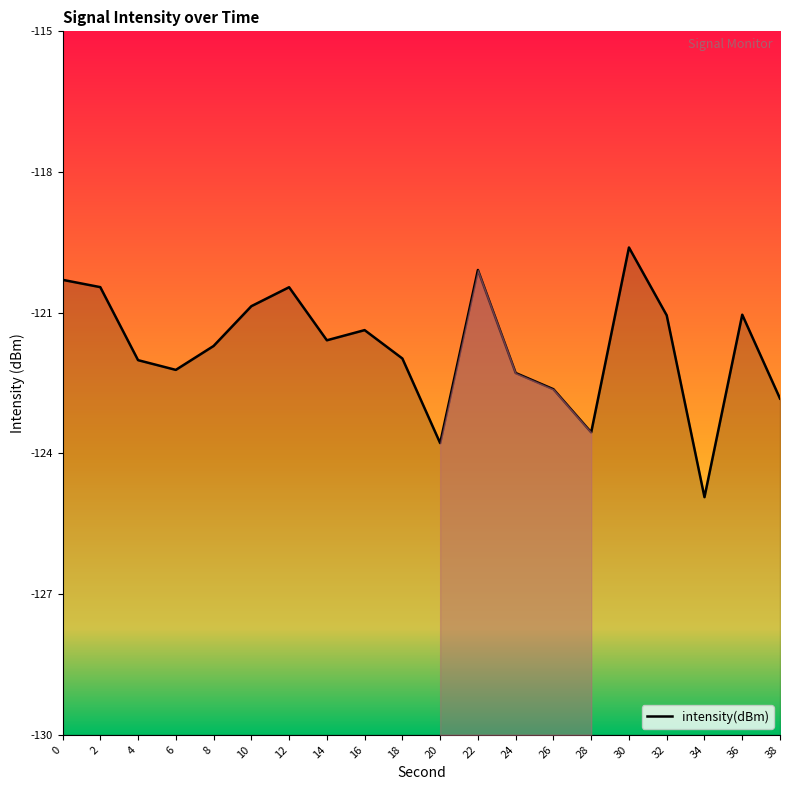

What is the average value?

-121.7